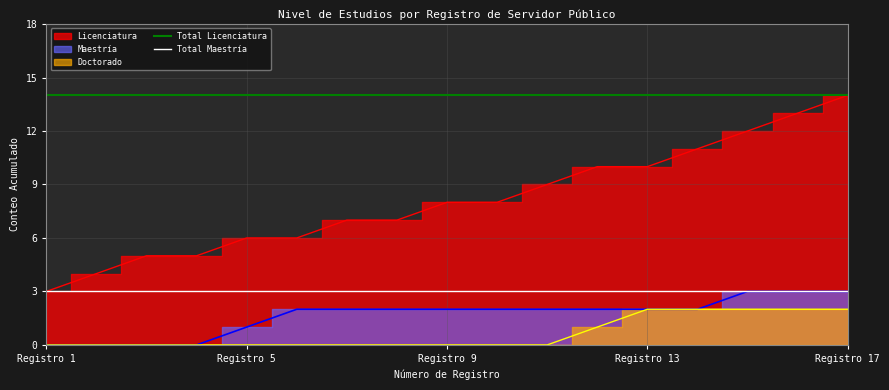

What is the lowest value of the Total Licenciatura series?

14